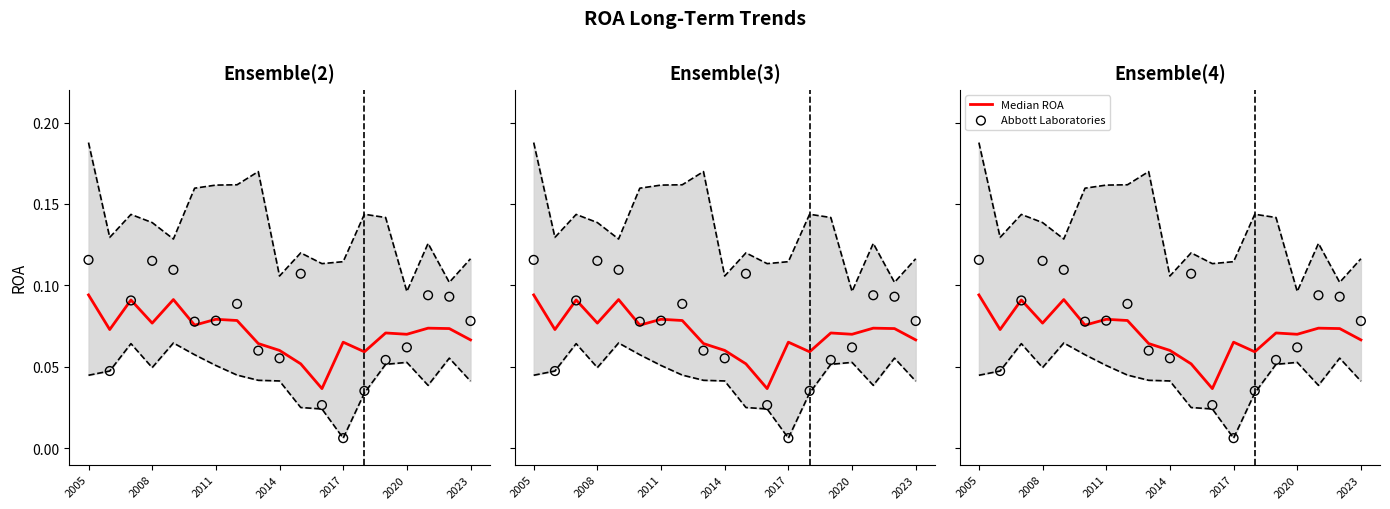

Which series reaches the maximum Y coordinate?

Abbott Laboratories